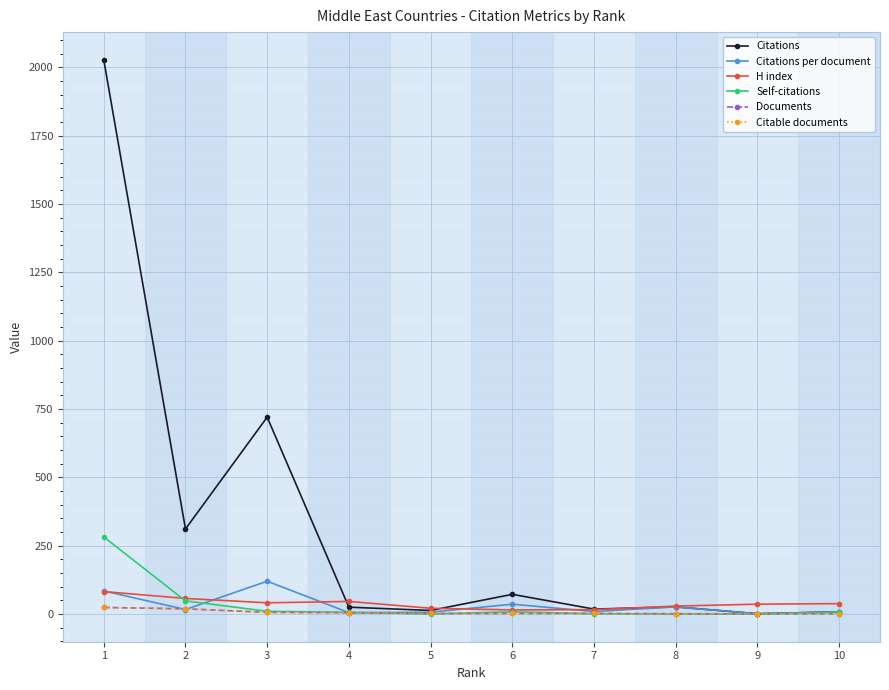

What is the average value of the Citations per document series?

31.2